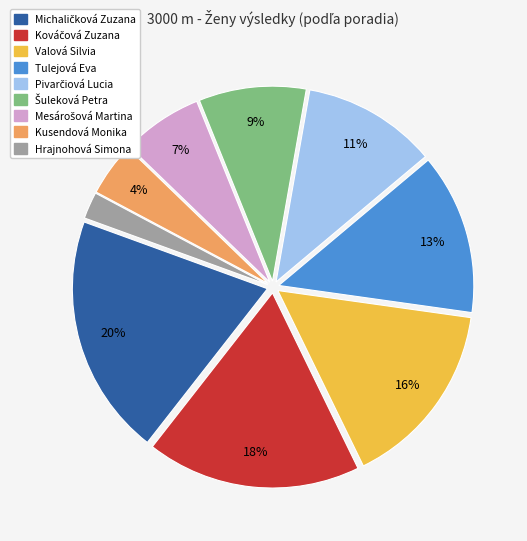

Which category has the smallest portion of the pie?

Hrajnohová Simona